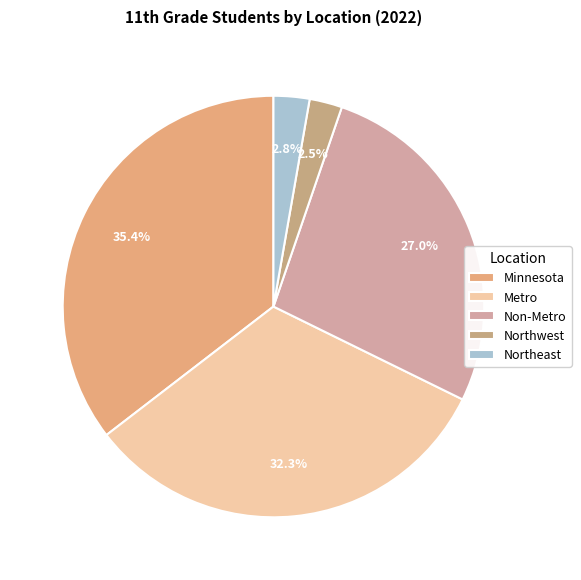

Does any single category account for the majority?

No